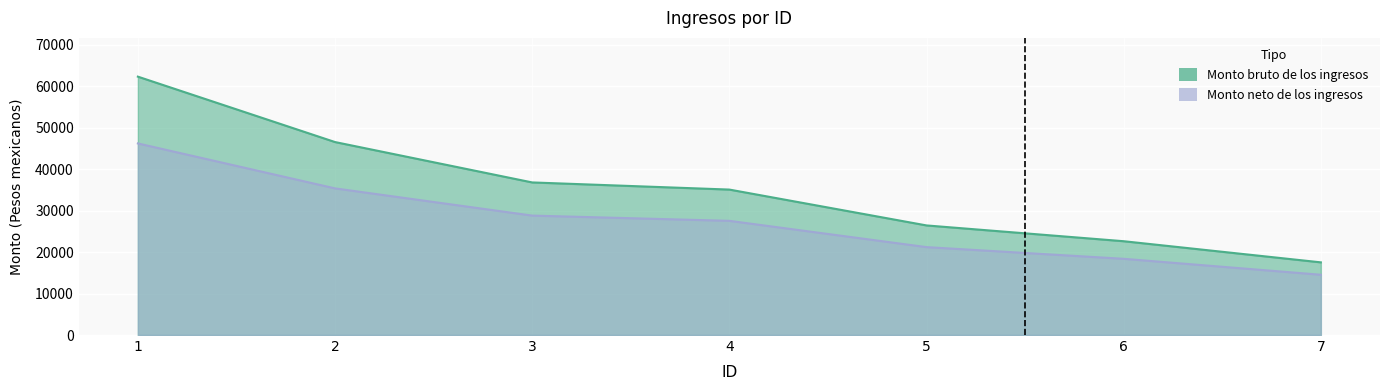

Which series has the widest spread of values?

Monto bruto de los ingresos